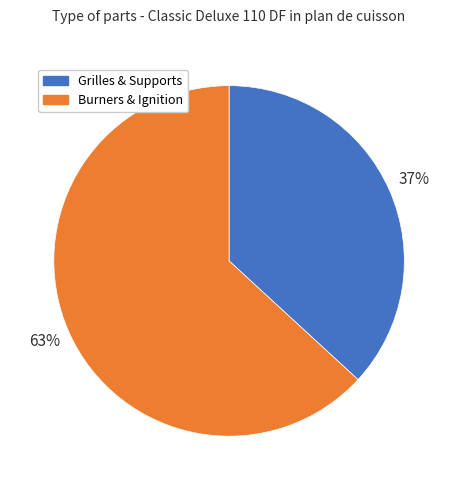

To the nearest percent, what is the average slice percentage?

50%